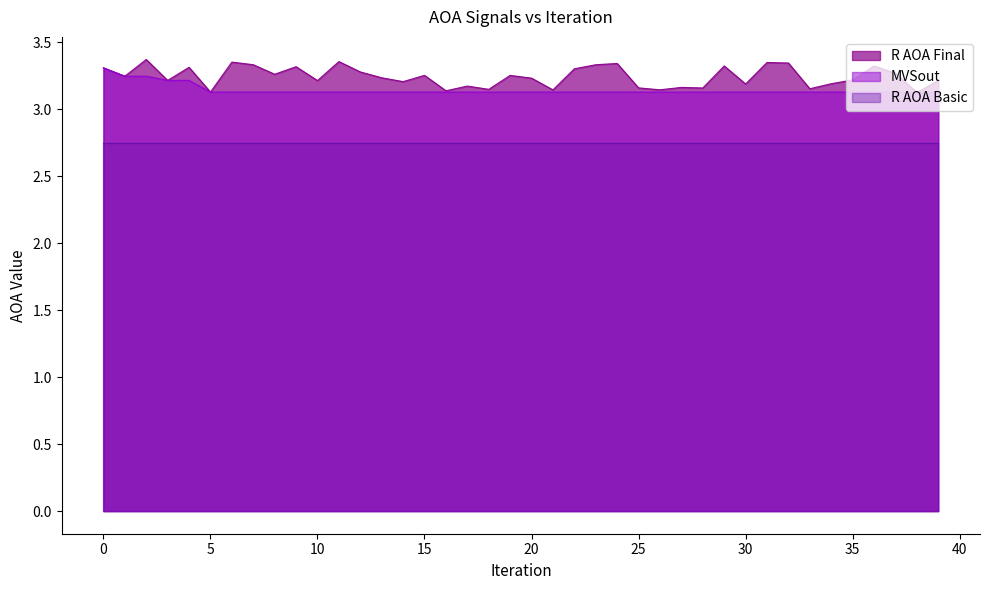

True or false: MVSout and R AOA Final cross at least once.

False